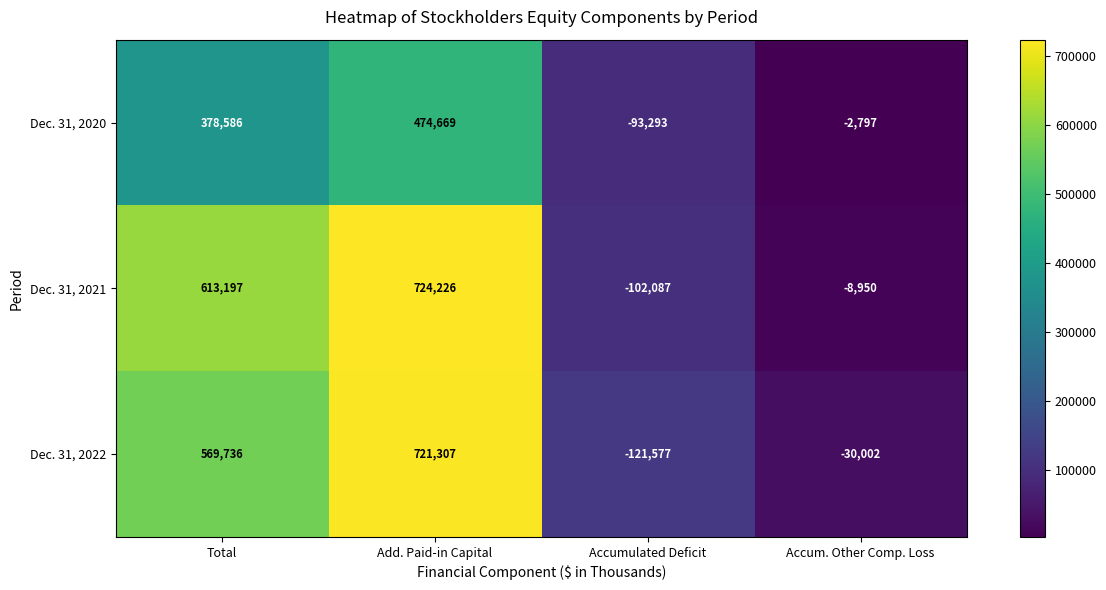

List the labels in order of Dec. 31, 2022 value, smallest first.

Accumulated Deficit, Accum. Other Comp. Loss, Total, Add. Paid-in Capital